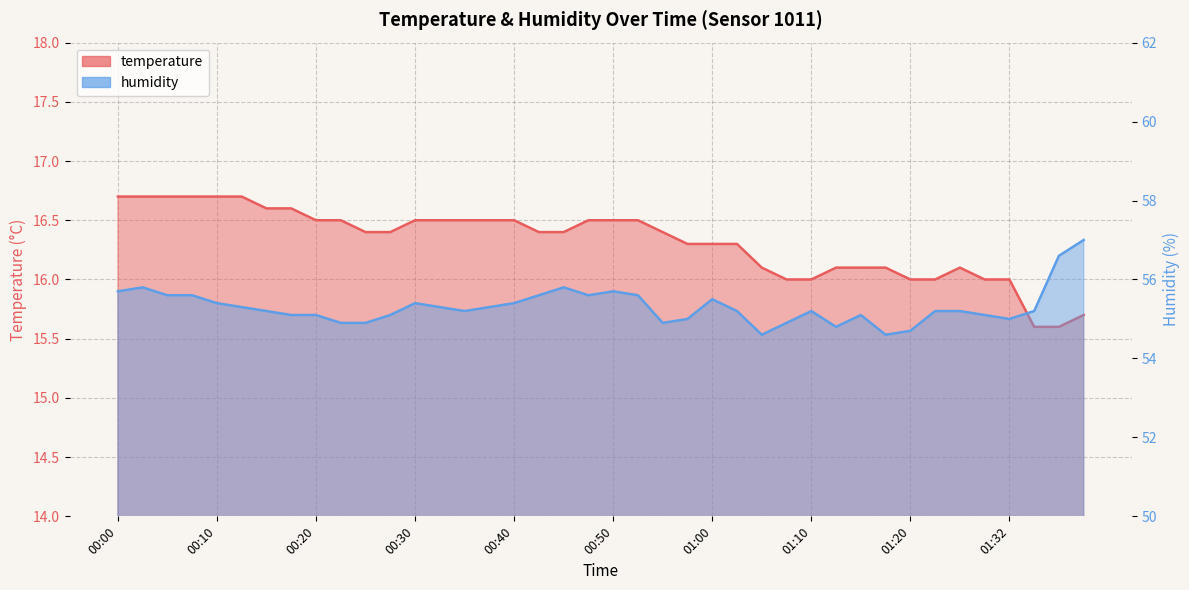

Rank the series at 00:57 from highest to lowest value.

humidity, temperature